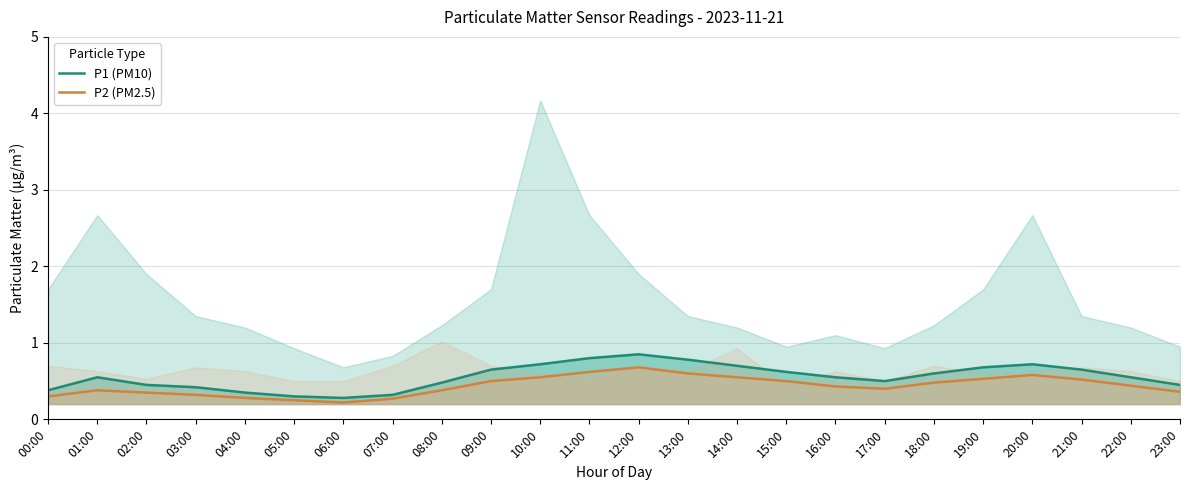

Count the P2 (PM2.5) values in the range 0 to 1.

24